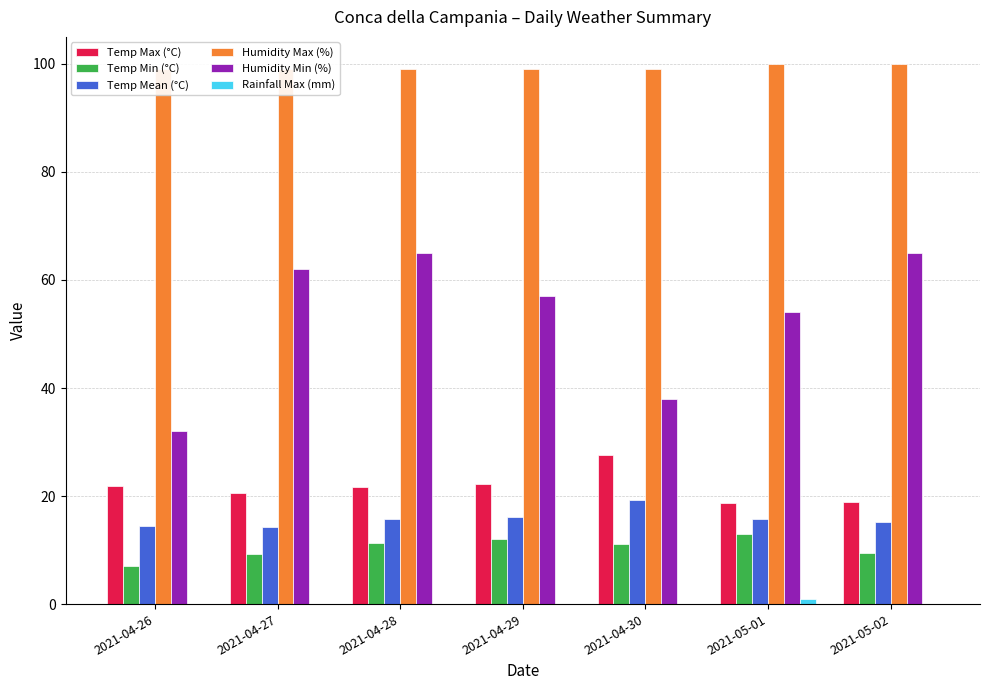

What position from the left is 2021-05-02?

7